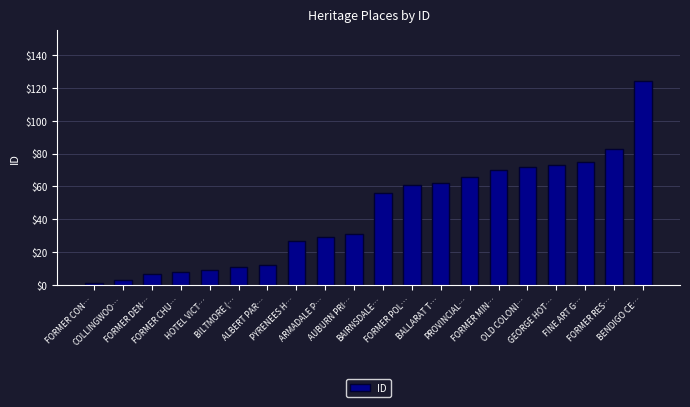

What is the label of the 13th bar from the left?

BALLARAT T…